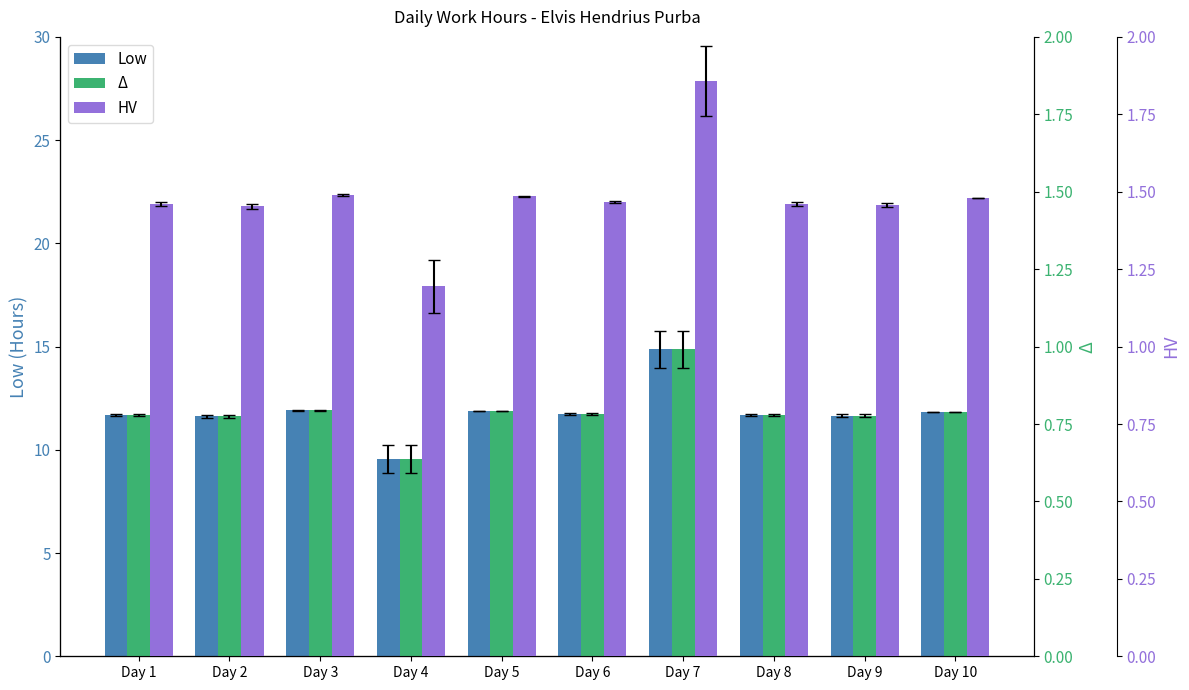

Which series has the largest range (max minus min)?

Low